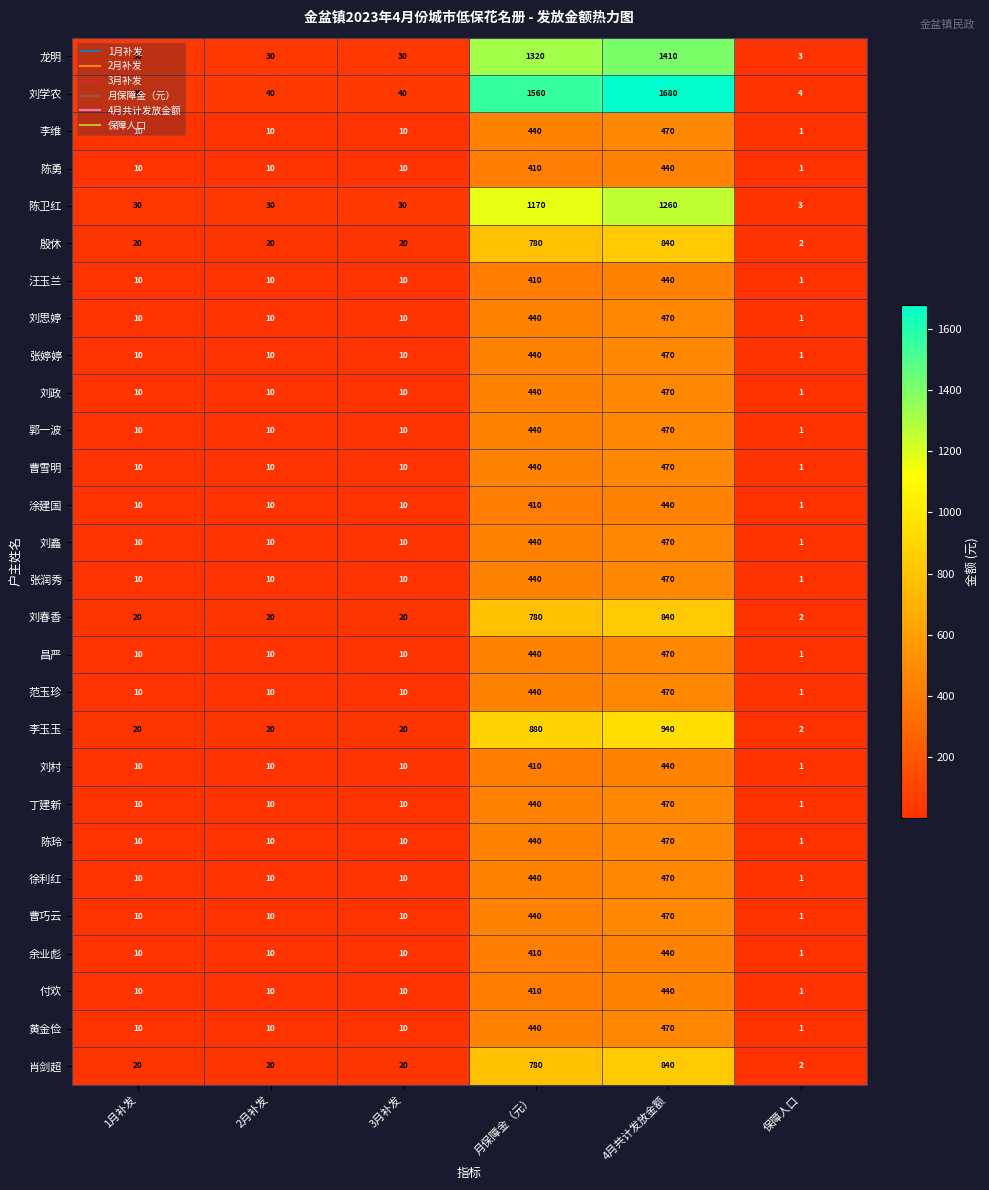

Which category has the lowest value in the 涂建国 series?

保障人口